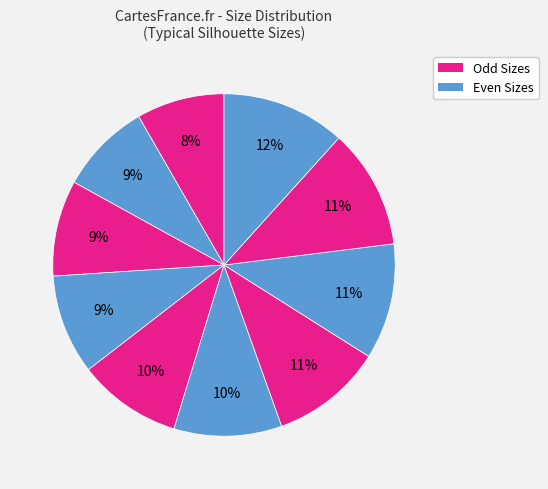

Count the number of slices in the pie.

10